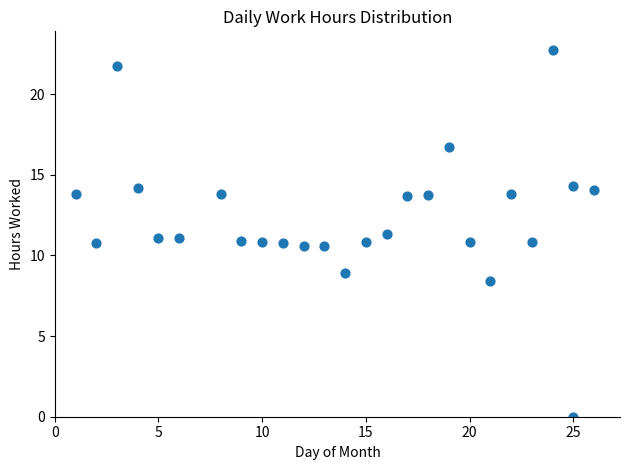

What is the range of X values (max minus min)?

25.0